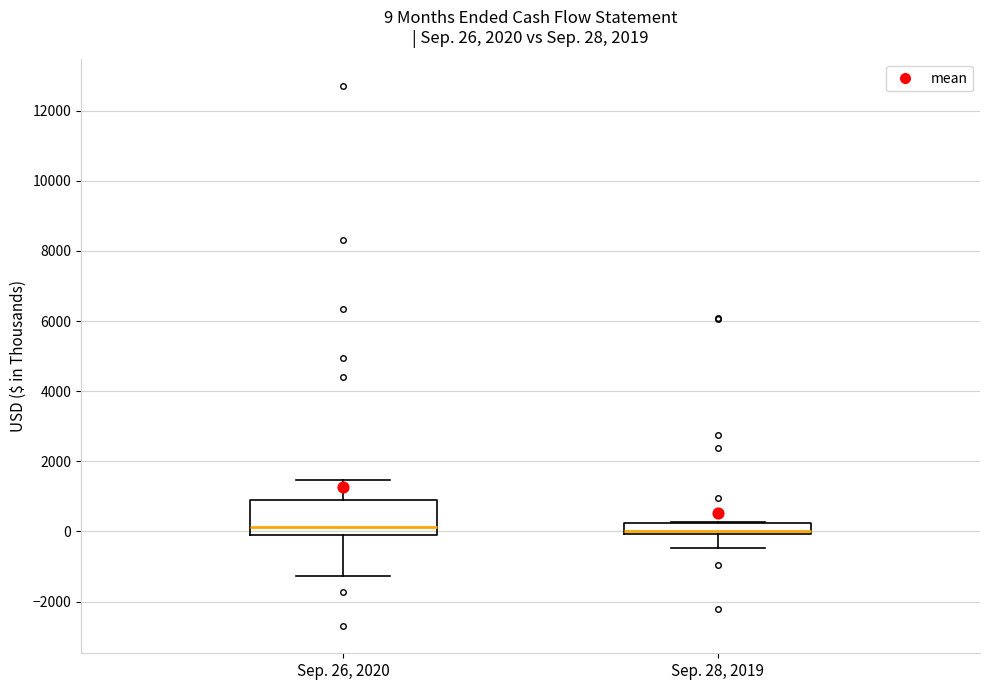

Which box is the tallest, from its lower edge to its upper edge?

Sep. 26, 2020